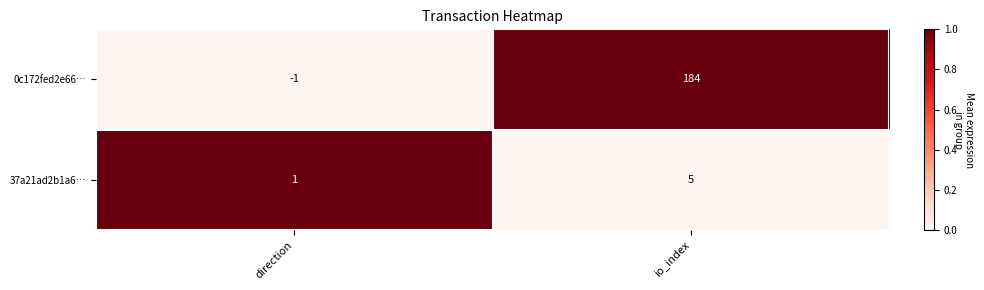

Which series has the largest total across all categories?

0c172fed2e66…